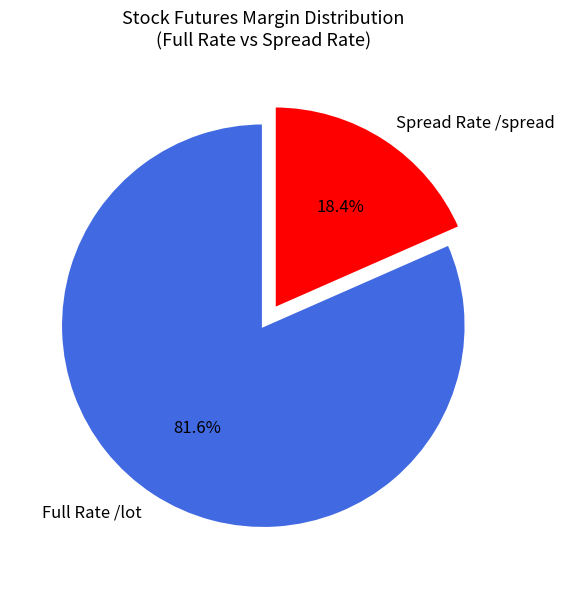

How much of the chart is everything except Spread Rate /spread?

81.6%